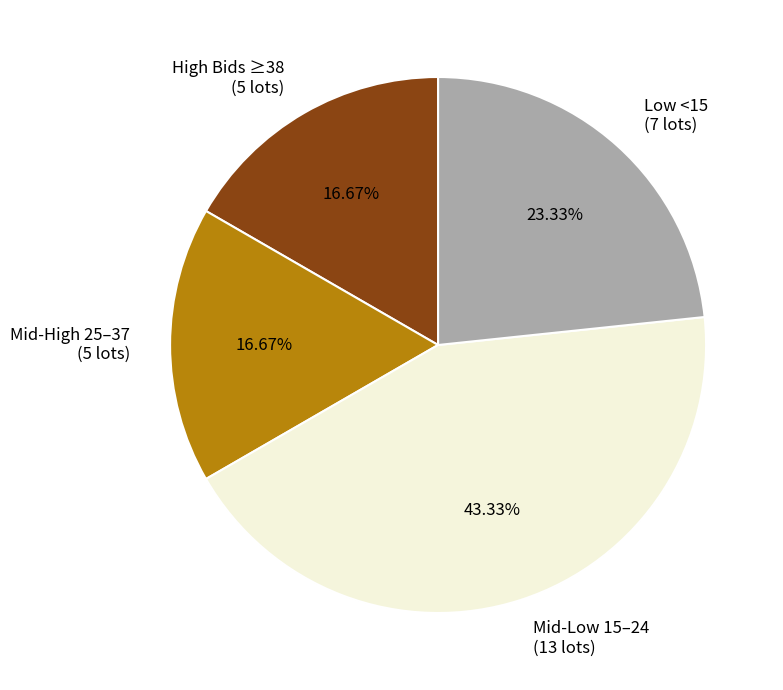

Combined, do Low <15 (7 lots) and High Bids ≥38 (5 lots) account for over 50%?

No